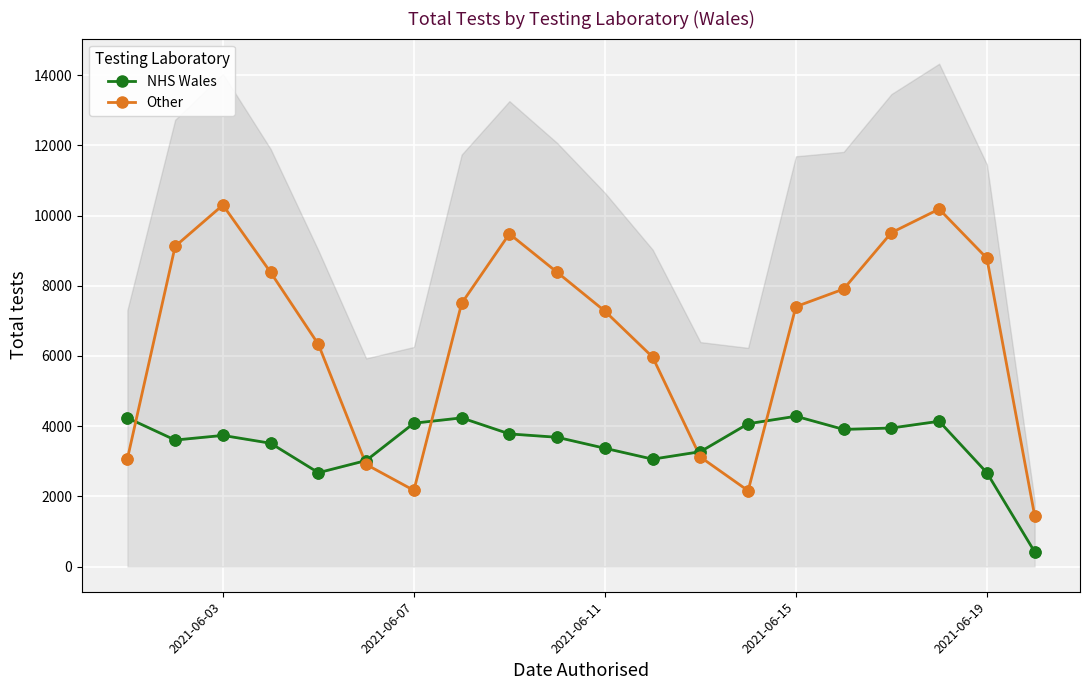

Which series reaches the maximum Y coordinate?

Other